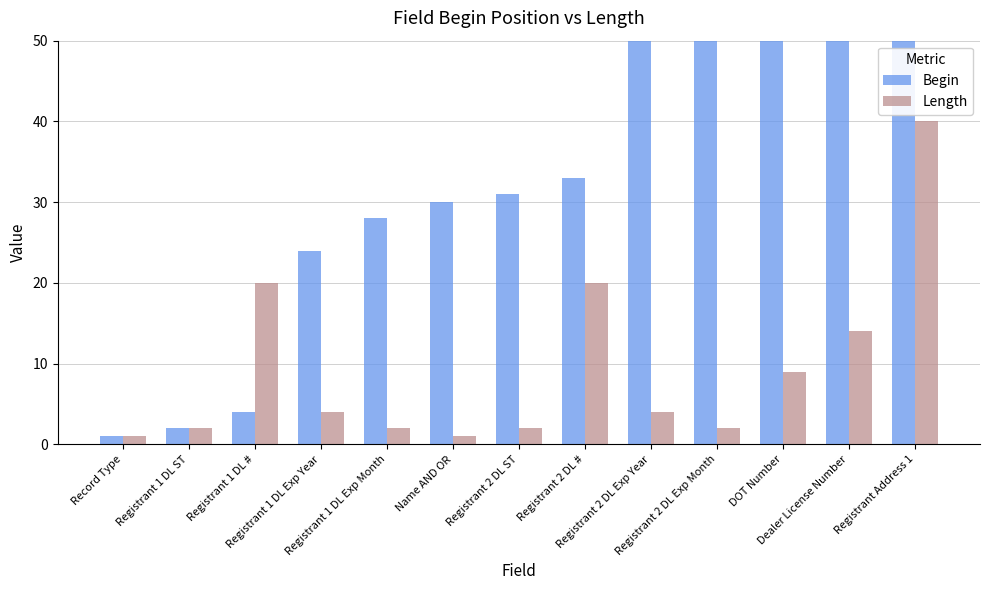

Where does the Length series first go above 4?

Registrant 1 DL #